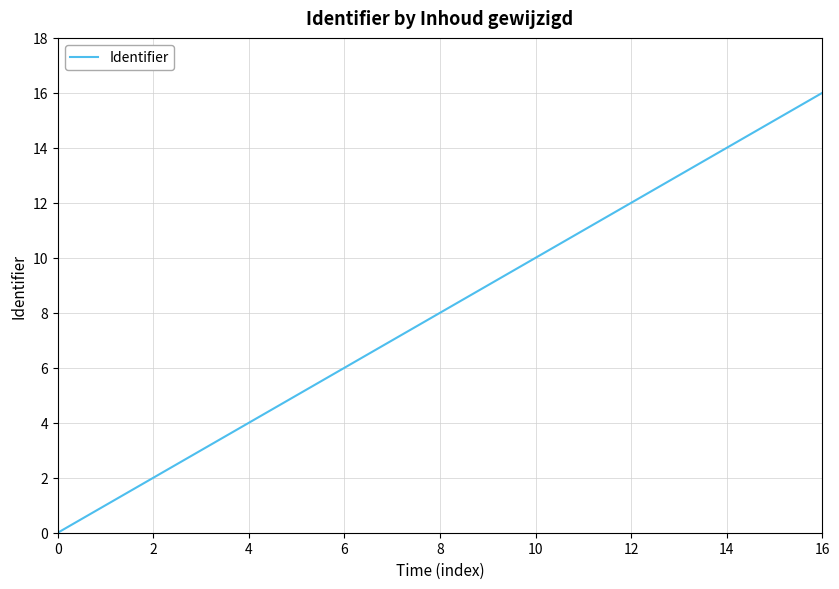

What is the maximum value shown in the chart?

16